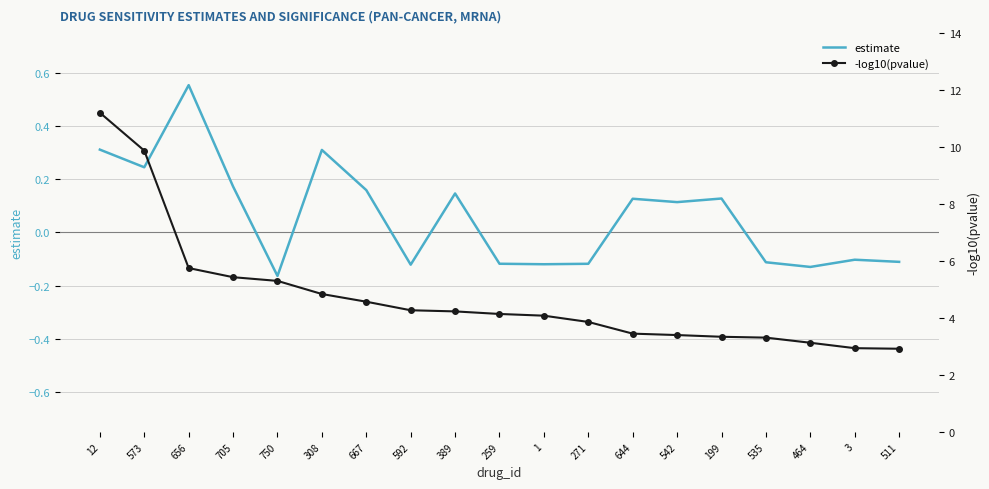

What is the average value of the estimate series?

0.1